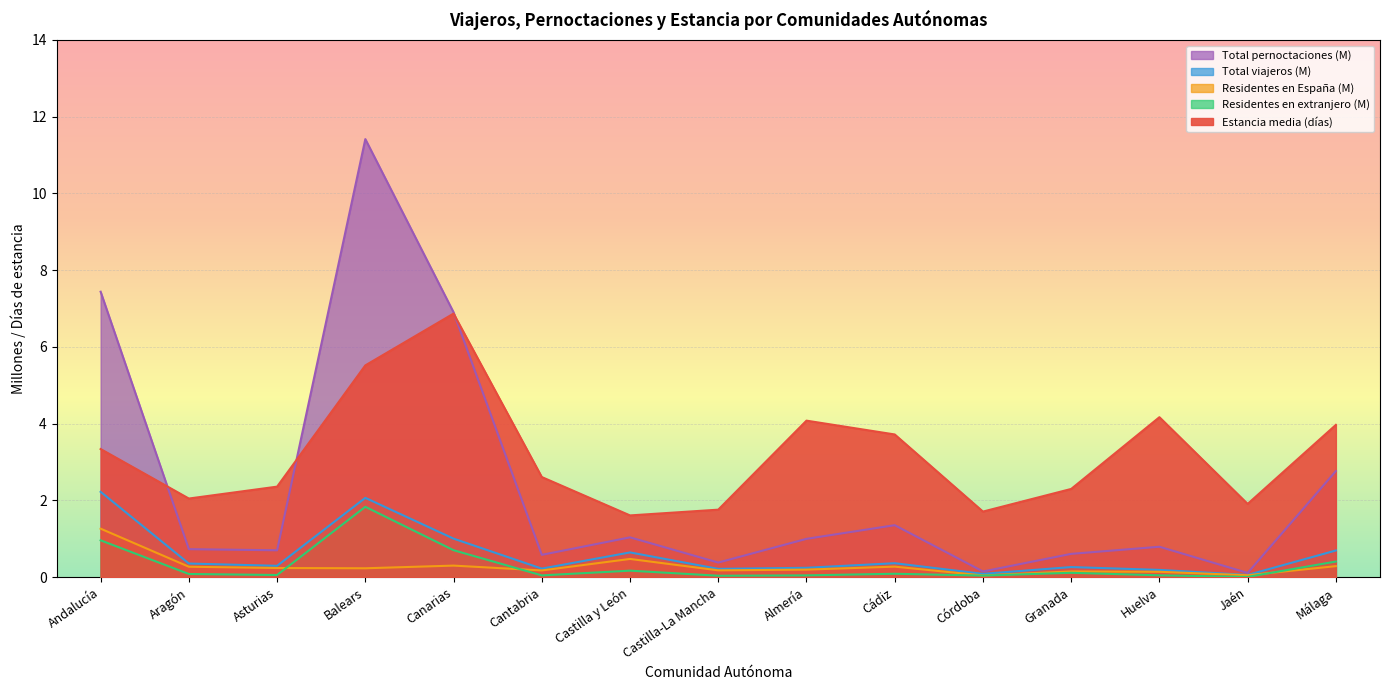

What is the difference between the maximum and second lowest values in the Residentes en extranjero (miles) series?

1.8